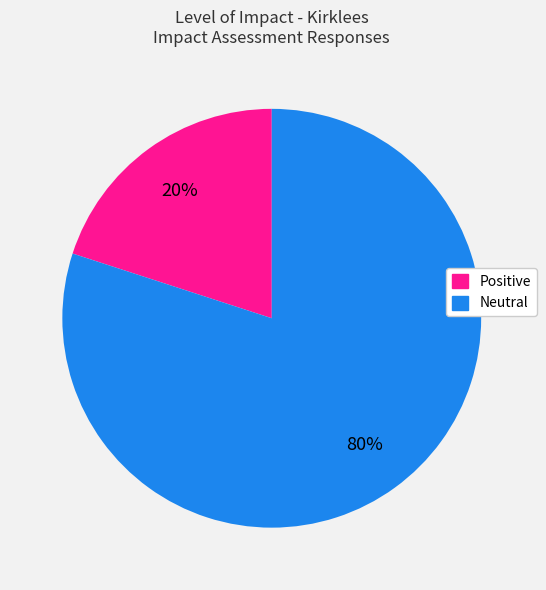

To the nearest percent, what is the difference between the largest and smallest slice percentages?

60%